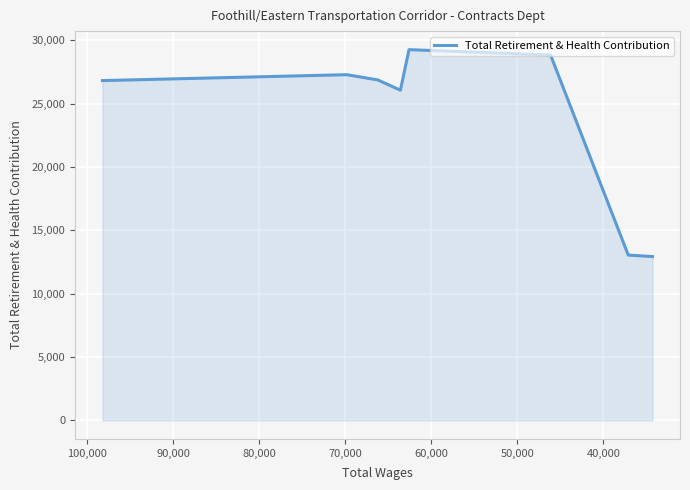

What is the difference between the maximum and second lowest values?

16216